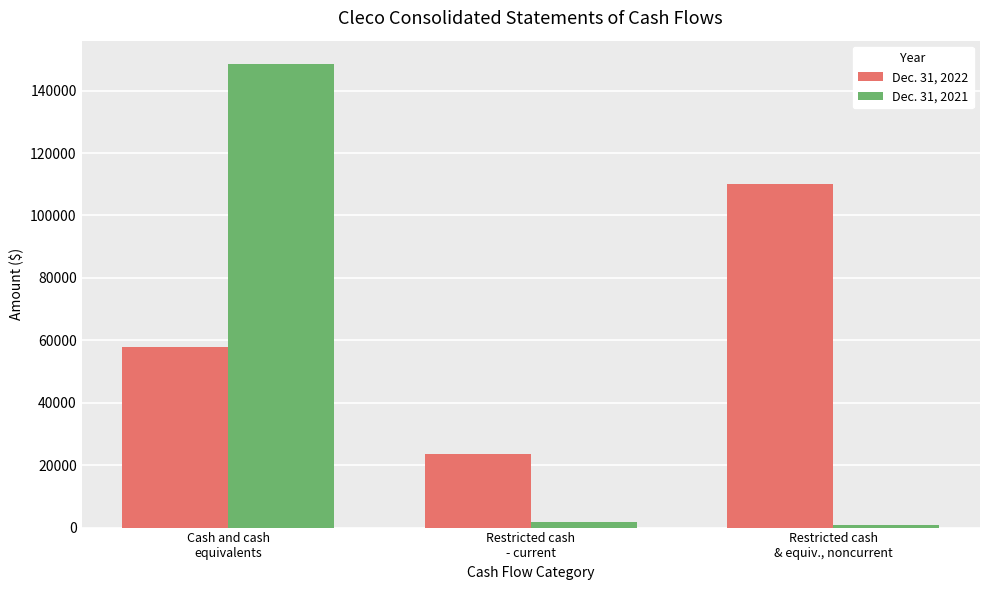

Reading right to left, what are all the values shown in this chart?

Dec. 31, 2022: Restricted cash
& equiv., noncurrent=110148	Restricted cash
- current=23549	Cash and cash
equivalents=57875
Dec. 31, 2021: Restricted cash
& equiv., noncurrent=745	Restricted cash
- current=1674	Cash and cash
equivalents=148563